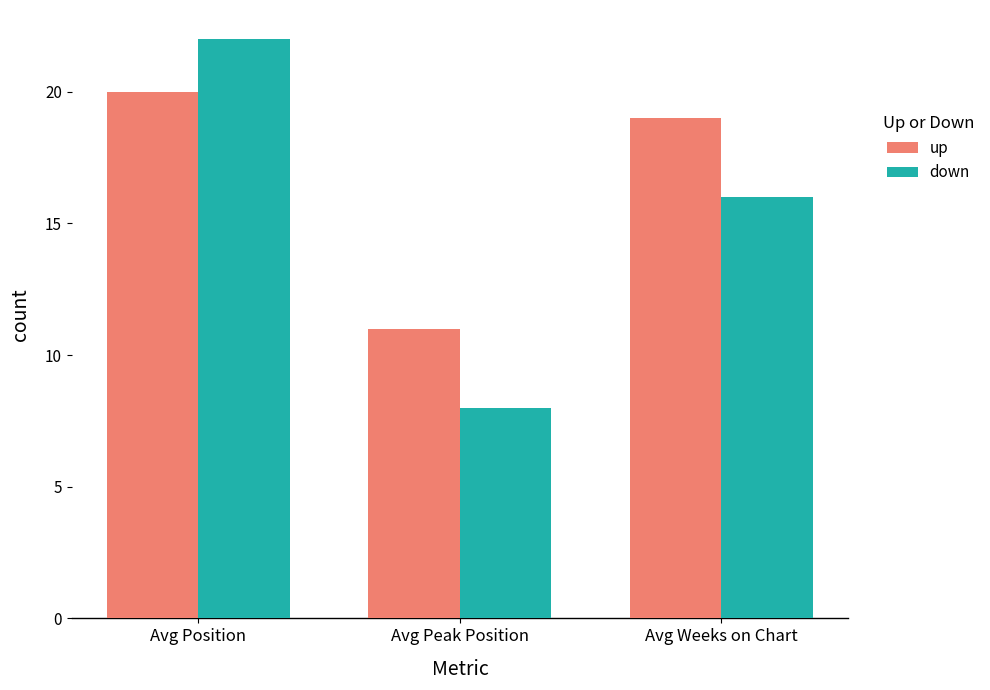

What value does the up series have at Avg Position?

20